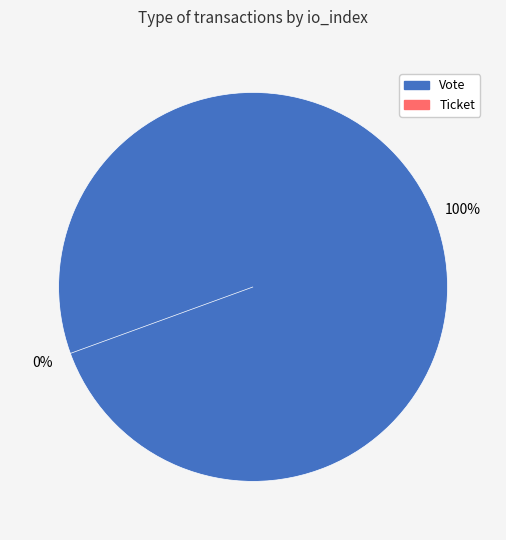

What percentage is the Vote slice, to the nearest percent?

100%